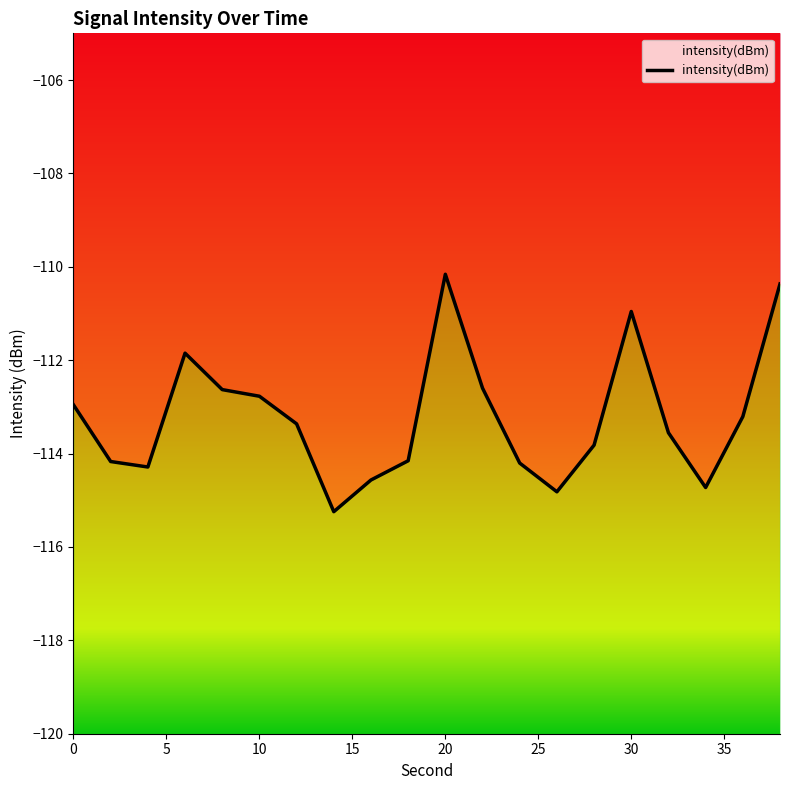

What is the smallest value displayed?

-115.2